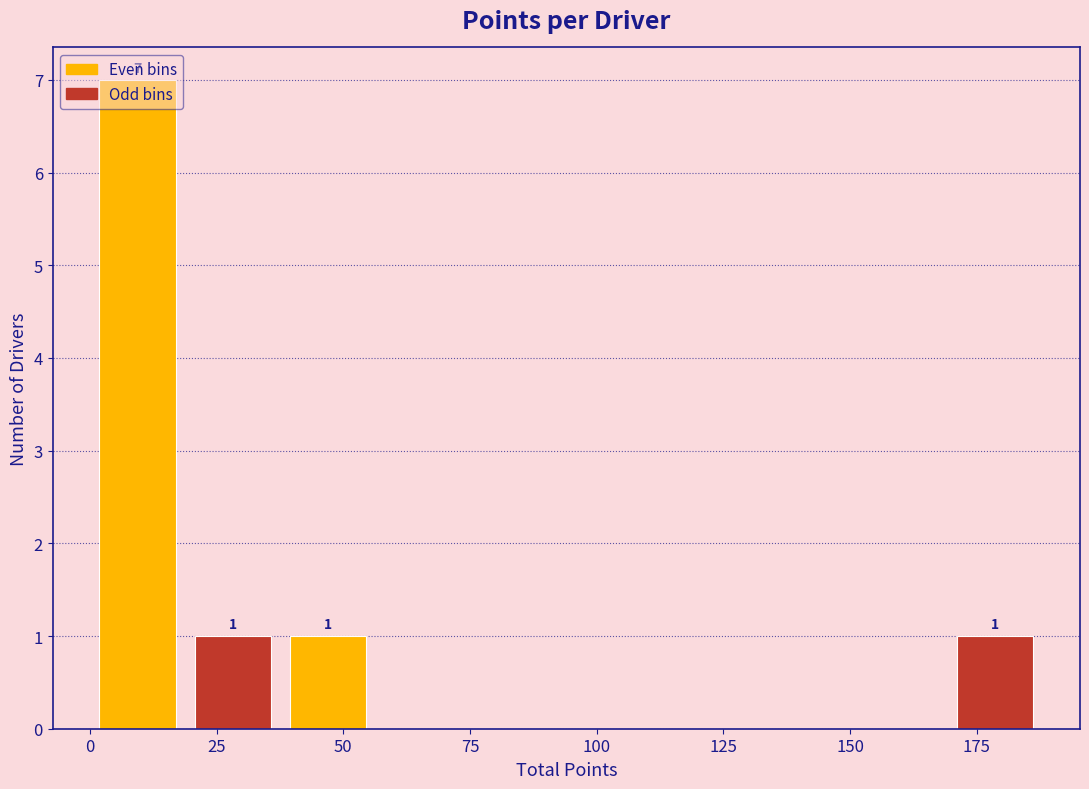

Around what value on the x-axis is the tallest bar? Give the approximate position of its centre, as read against the axis.

10